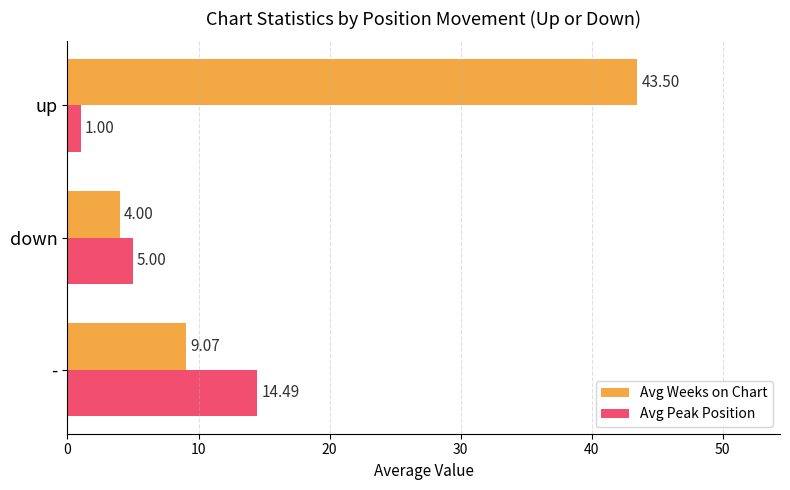

Between - and up, which series saw the biggest shift?

Avg Weeks on Chart